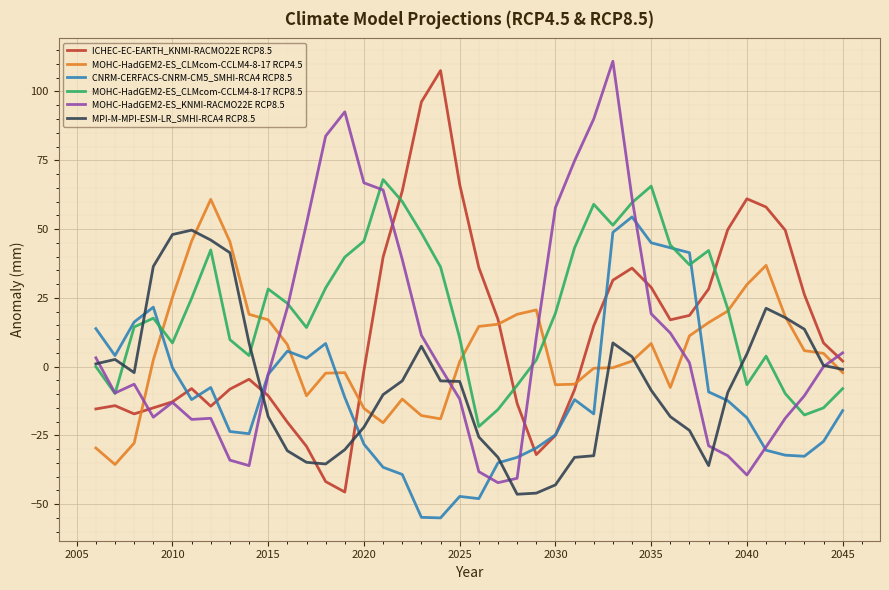

What is the minimum value shown in the chart?

-55.0